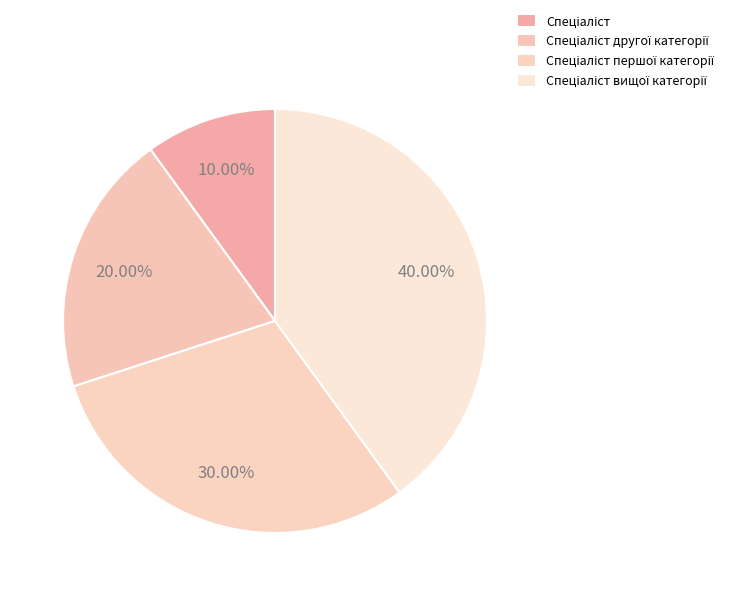

Does any single category account for the majority?

No